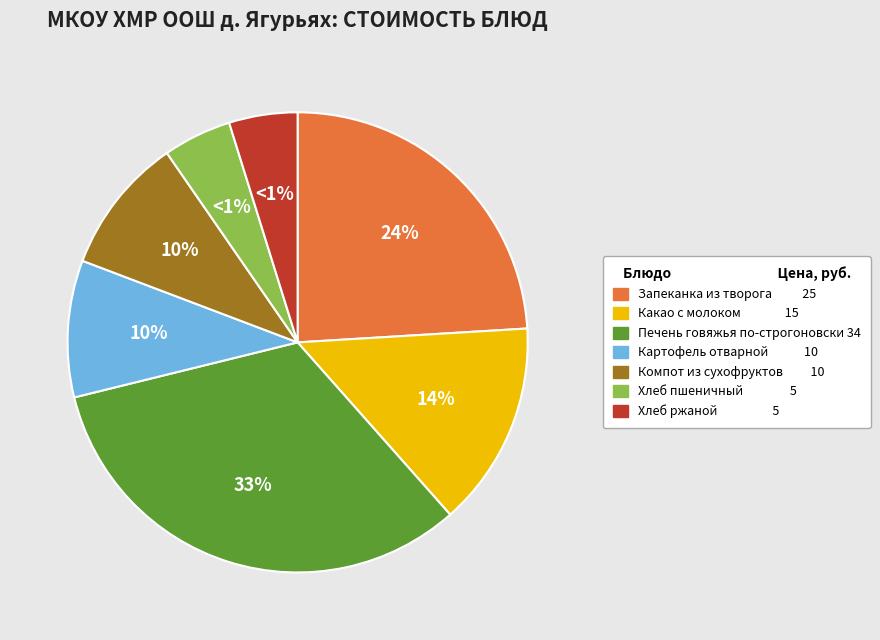

To the nearest percent, what is the difference between the Хлеб ржаной and Запеканка из творога slice percentages?

19%